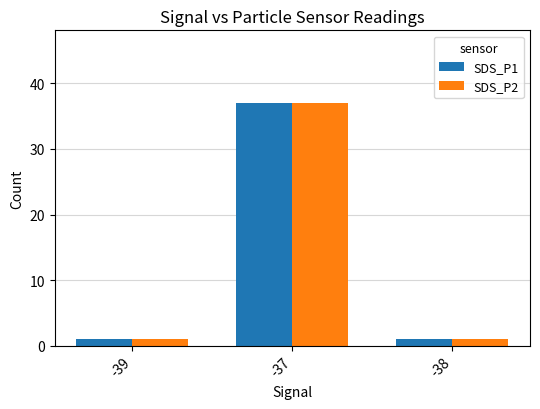

What is the difference between the SDS_P2 values at -38 and -37?

36